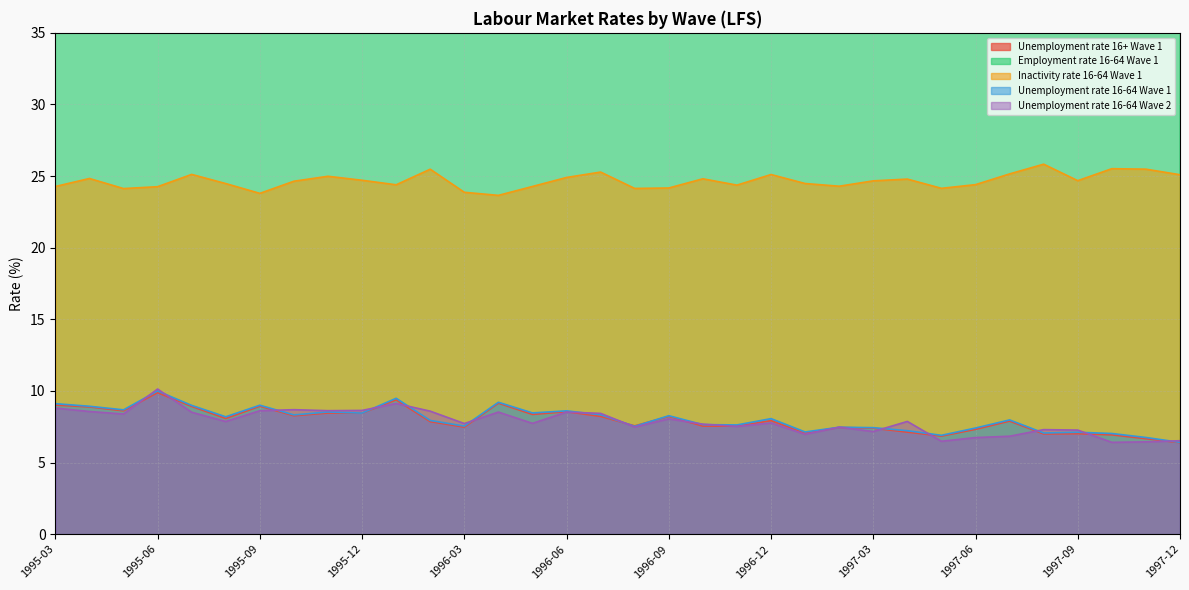

The Employment rate 16-64 Wave 1 series shows 68.1 at 1995-07. True or false?

True